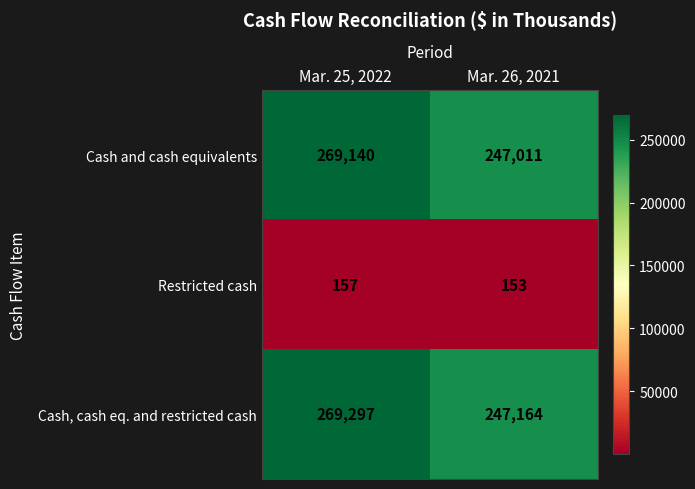

At how many categories does at least one series exceed 158027?

2